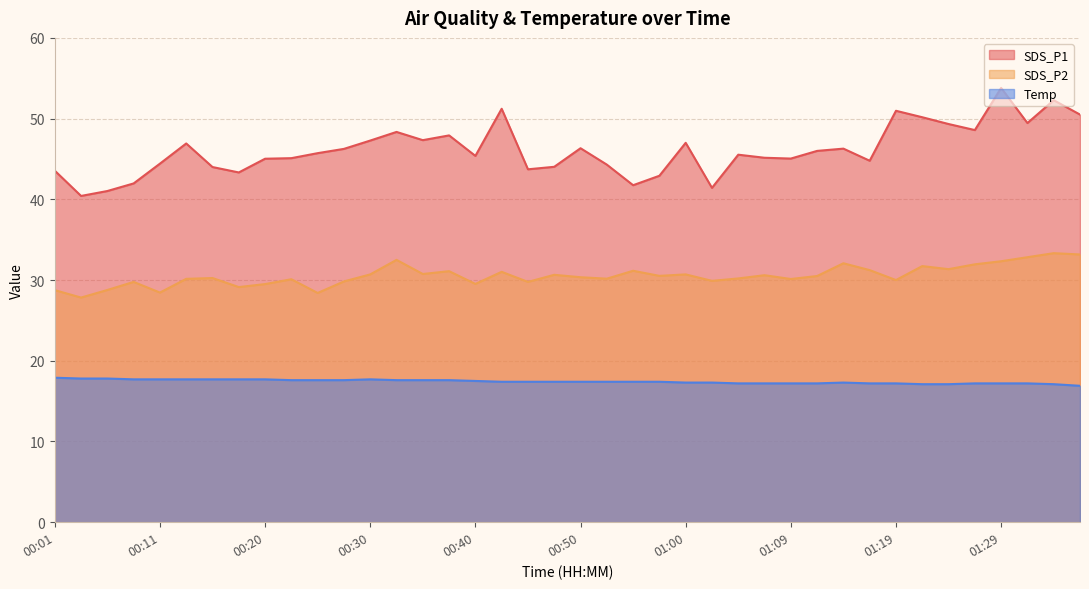

At which category does Temp reach its first local peak?

00:30